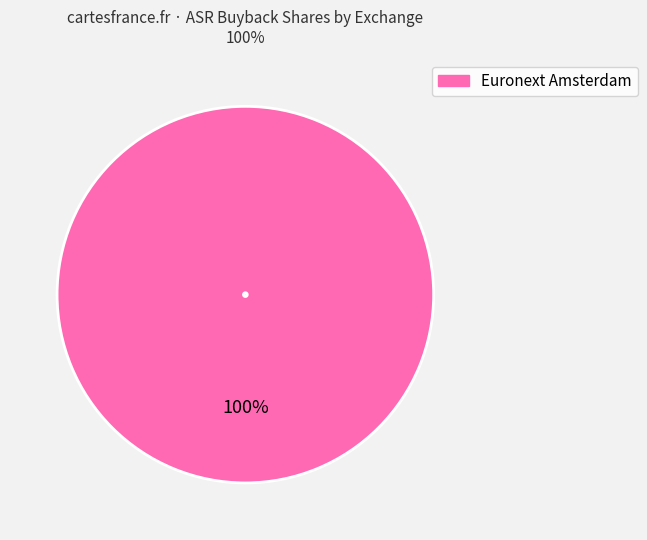

Is there a majority slice in this chart?

Yes